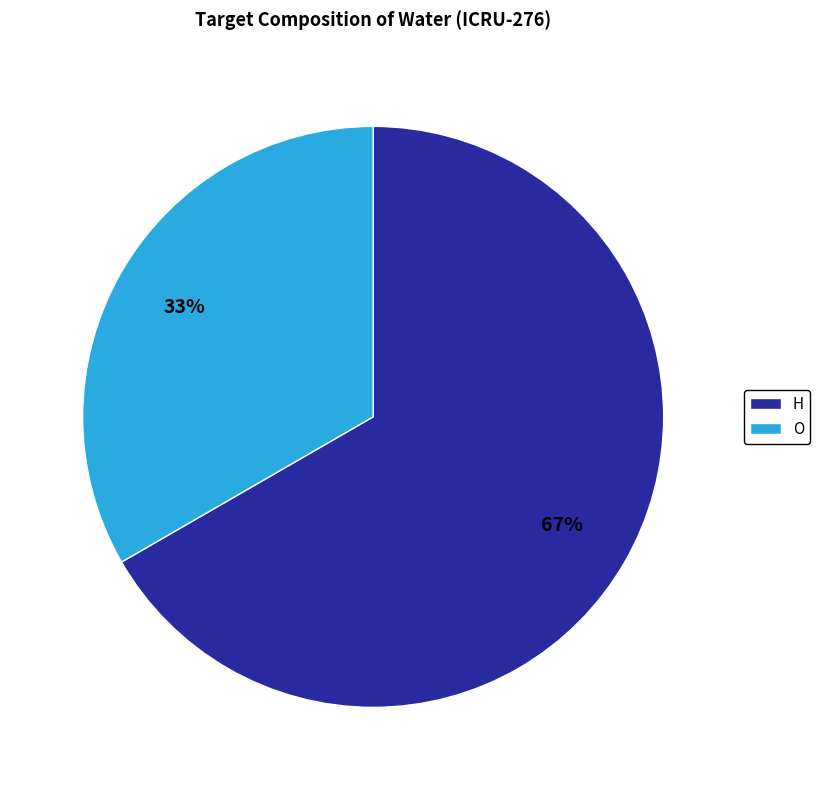

Is it true that H is 67% of the pie?

True